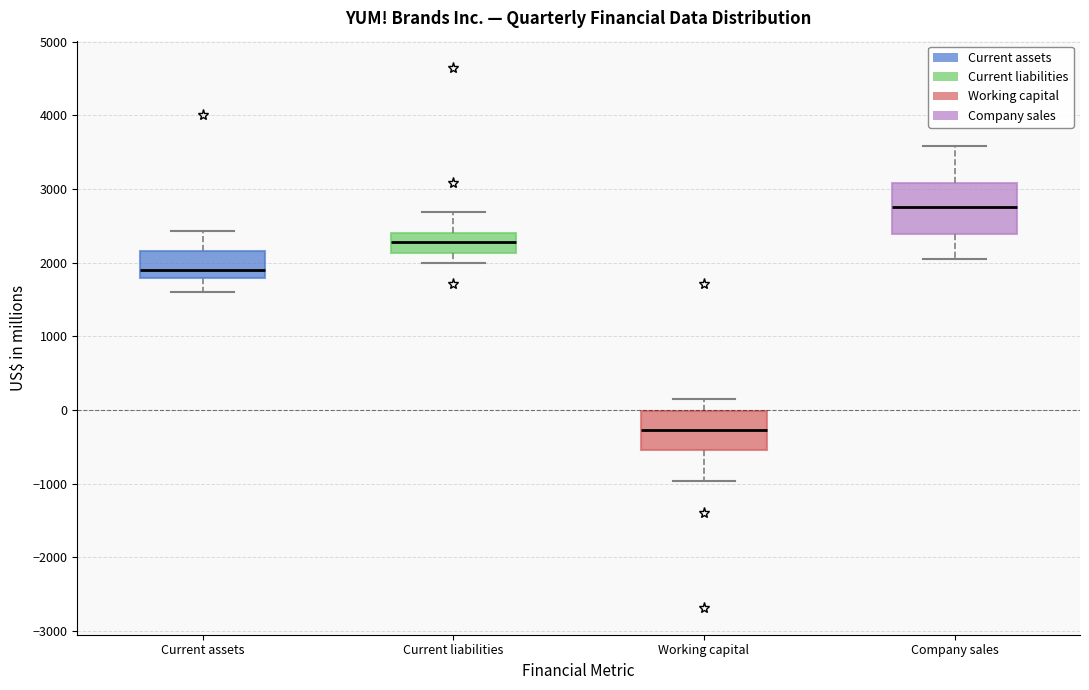

Where is the lower edge of the box for Current assets on the y-axis? The values are not printed on the chart, so give them approximately, as read against the axis.

1800